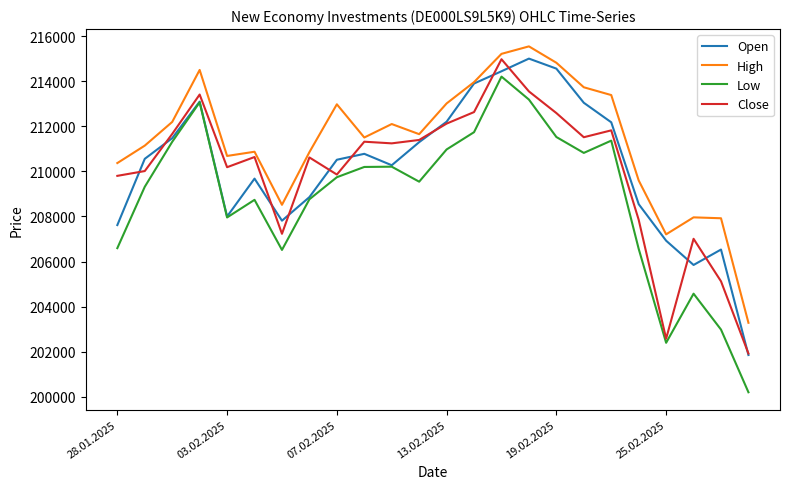

True or false: Low and High cross at least once.

False